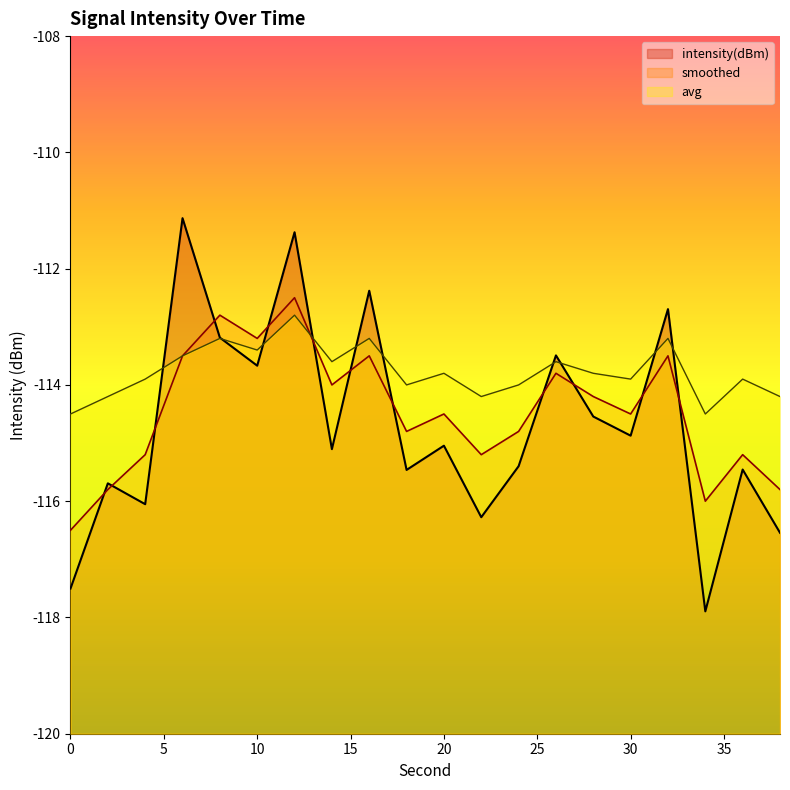

How many lines are shown in the chart?

3